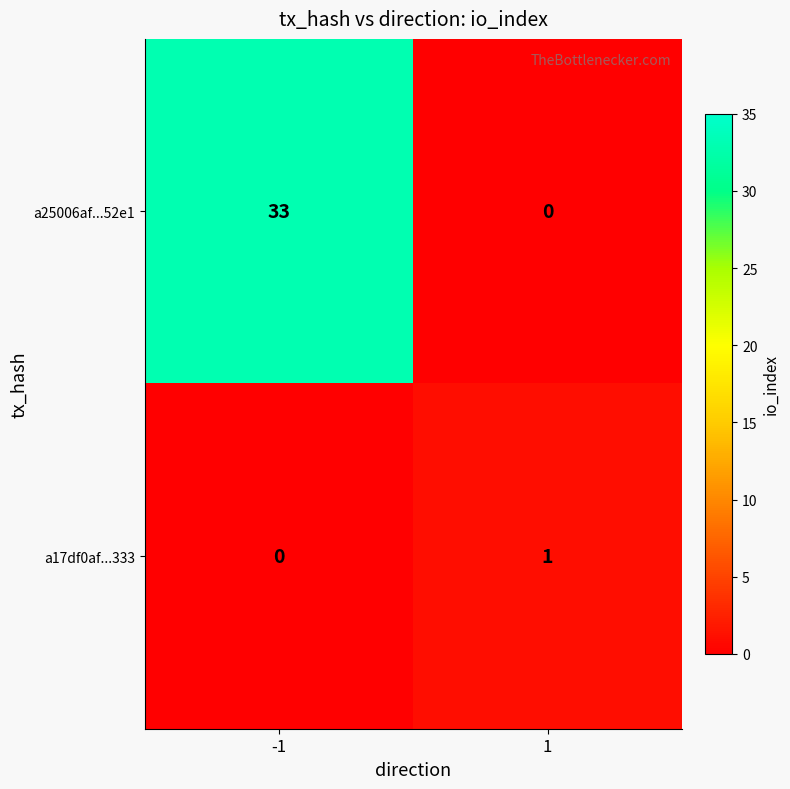

At which category is the sum across all series the highest?

-1